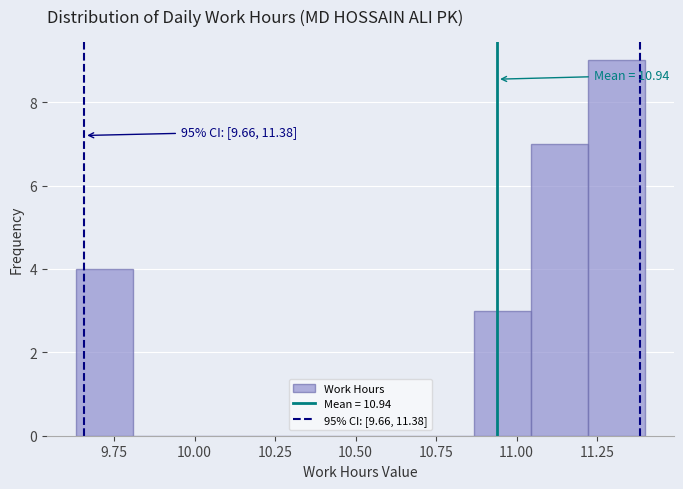

Around what value on the x-axis is the tallest bar? Give the approximate position of its centre, as read against the axis.

11.30